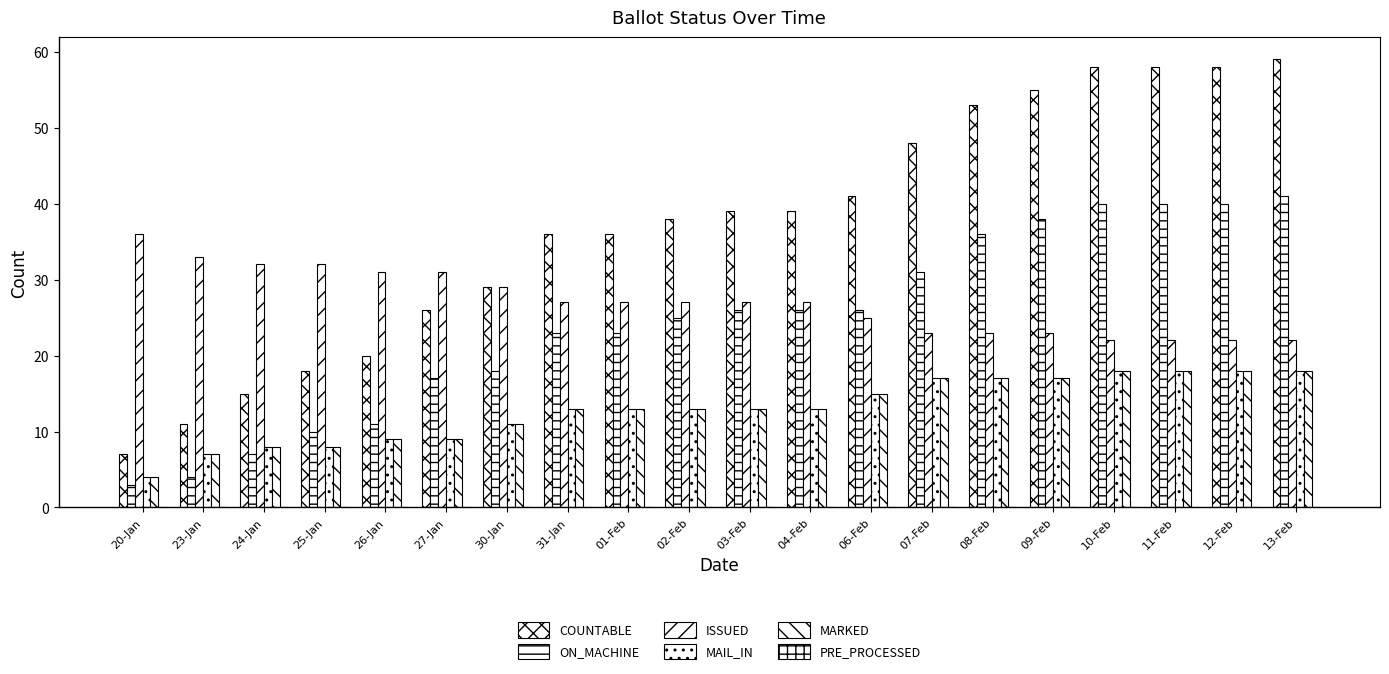

Does the chart contain any negative values?

No